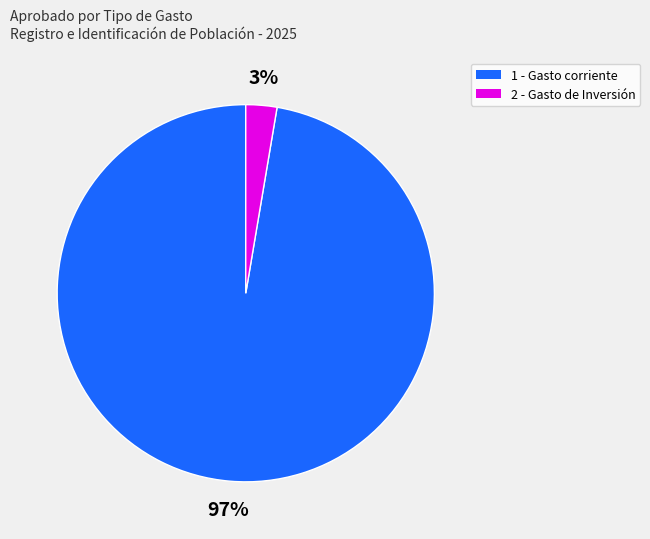

To the nearest percent, what is the average slice percentage?

50%